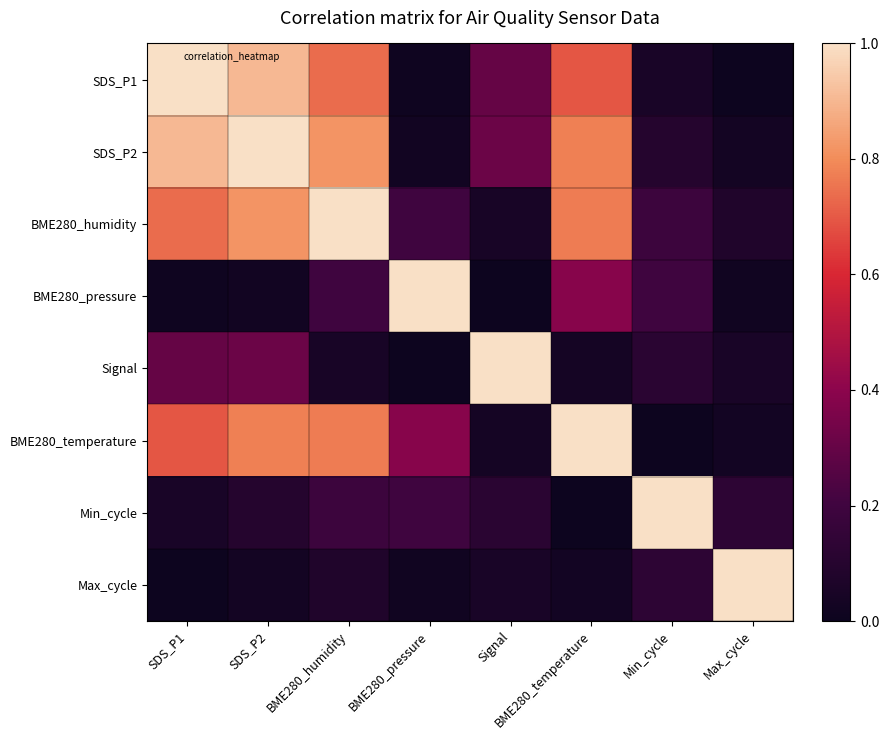

At how many categories does at least one series exceed 0?

8